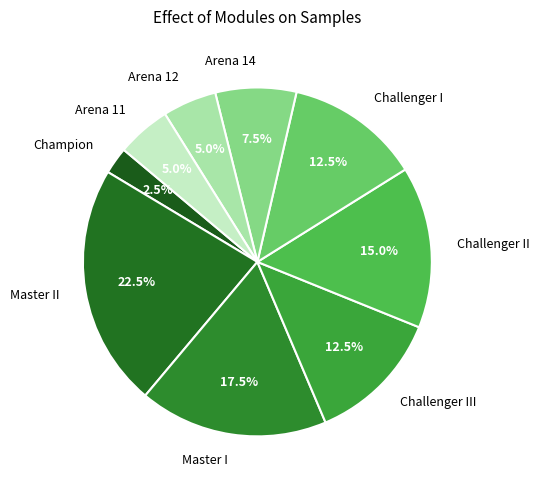

To the nearest percent, what is the difference between the Master I and Master II slice percentages?

5%